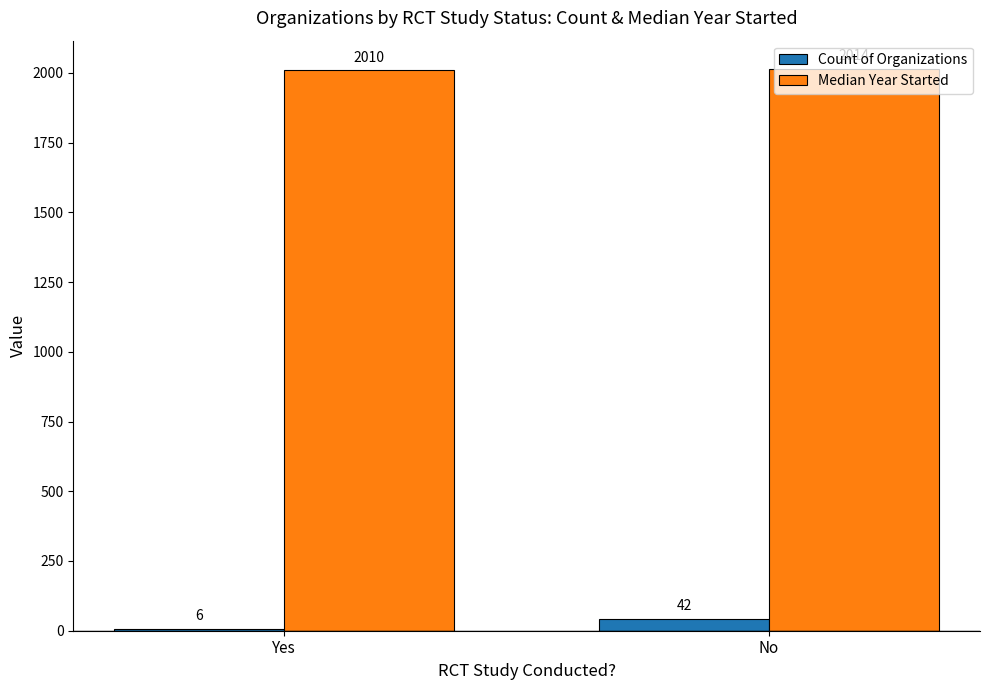

What is the highest value of the Count of Organizations series?

42.0